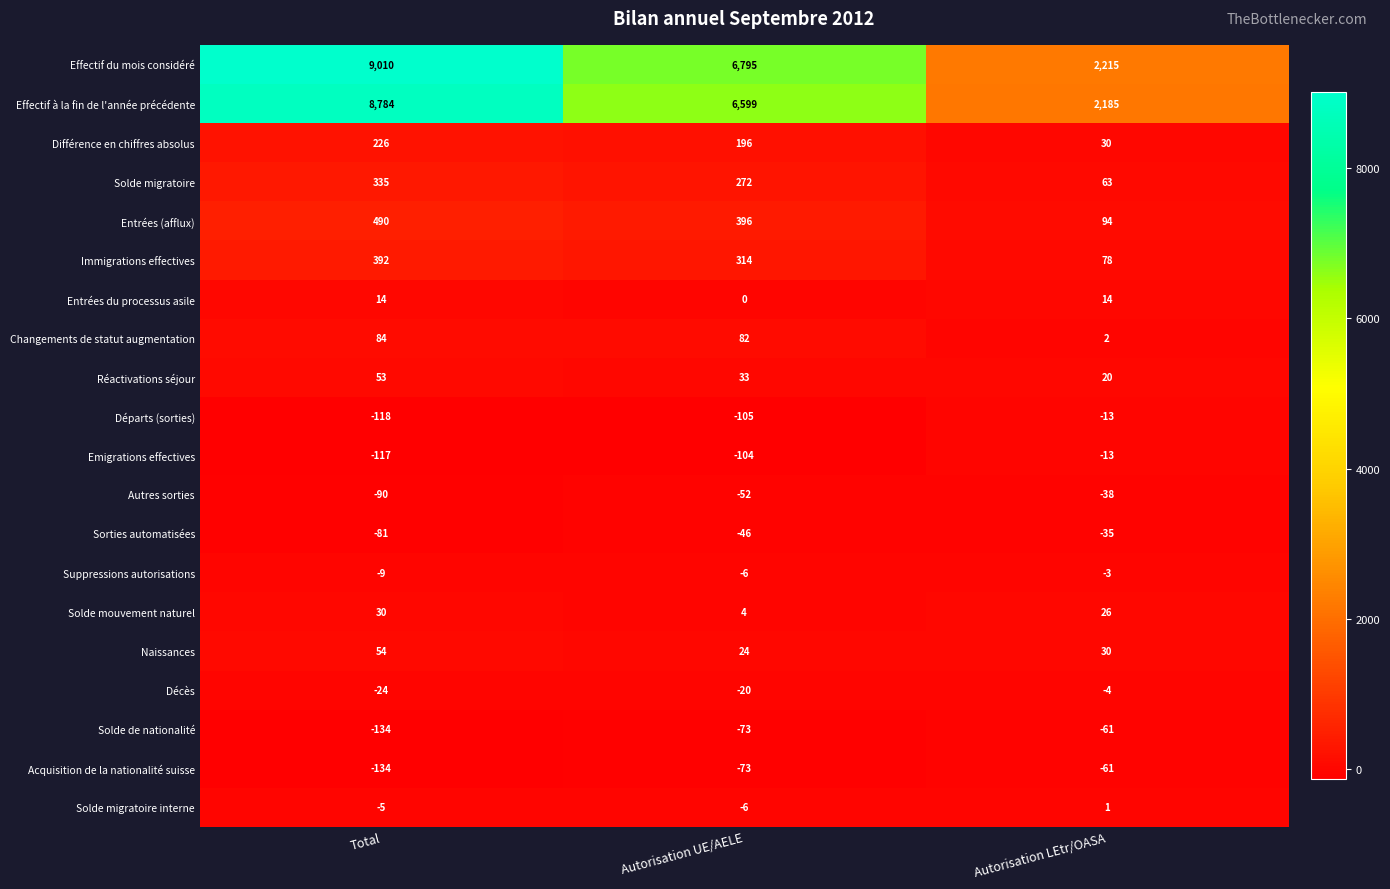

Where does the Solde mouvement naturel series first go above 26?

Total